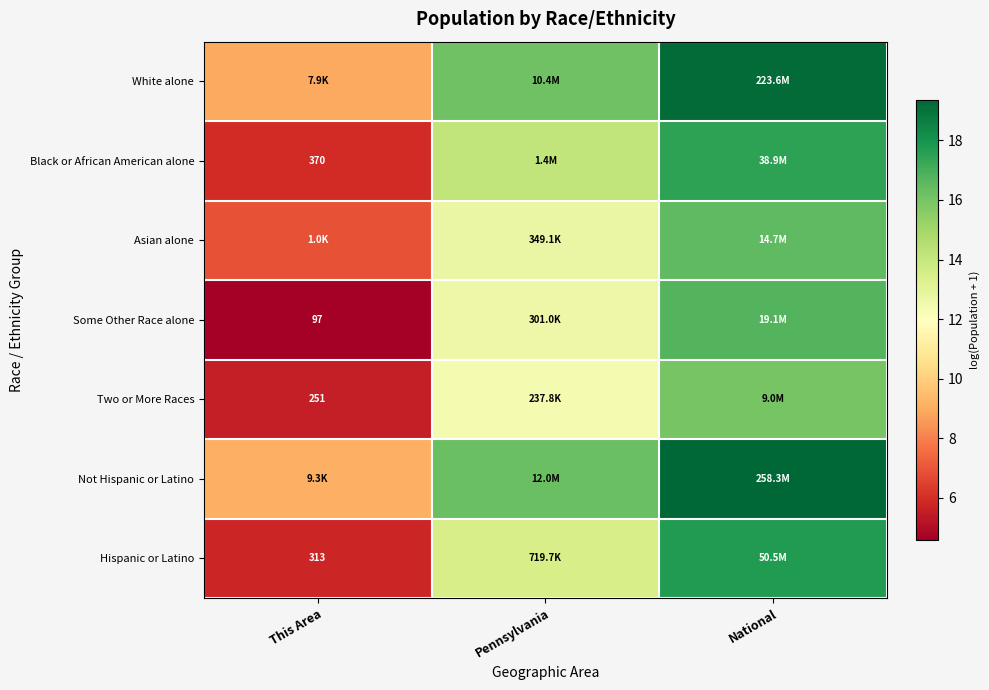

What is the highest value of the Not Hispanic or Latino series?

19.4